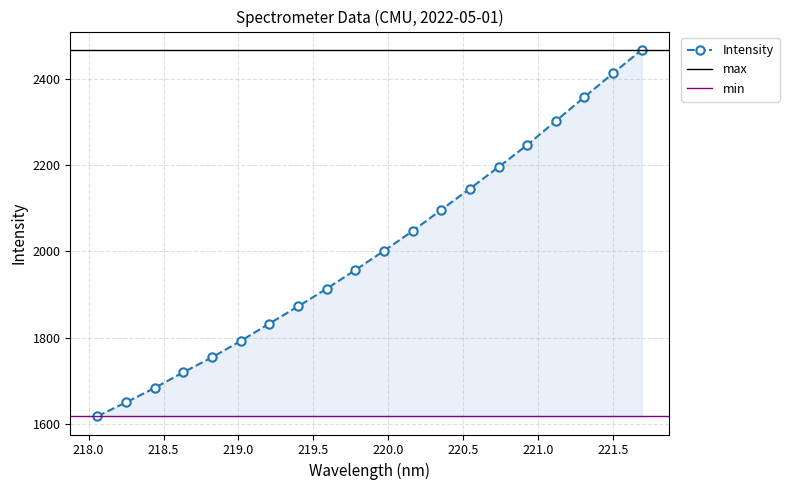

The value at 220.1623 is 2047.4. True or false?

True